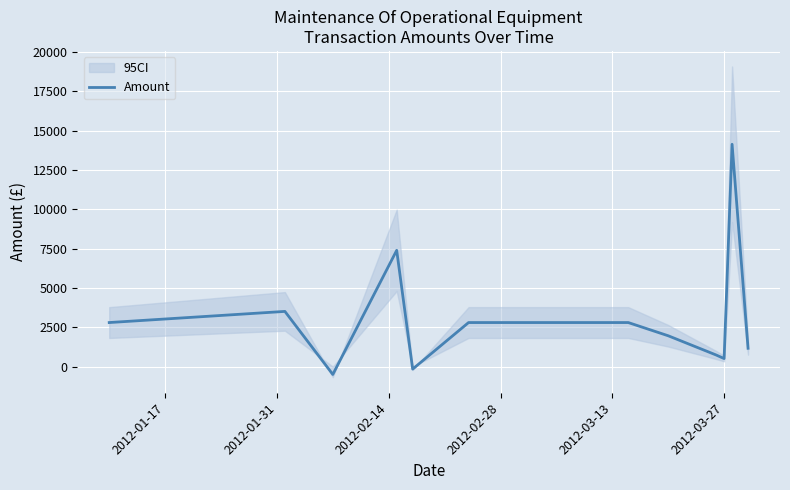

What is the highest value of the Amount series?

14135.0